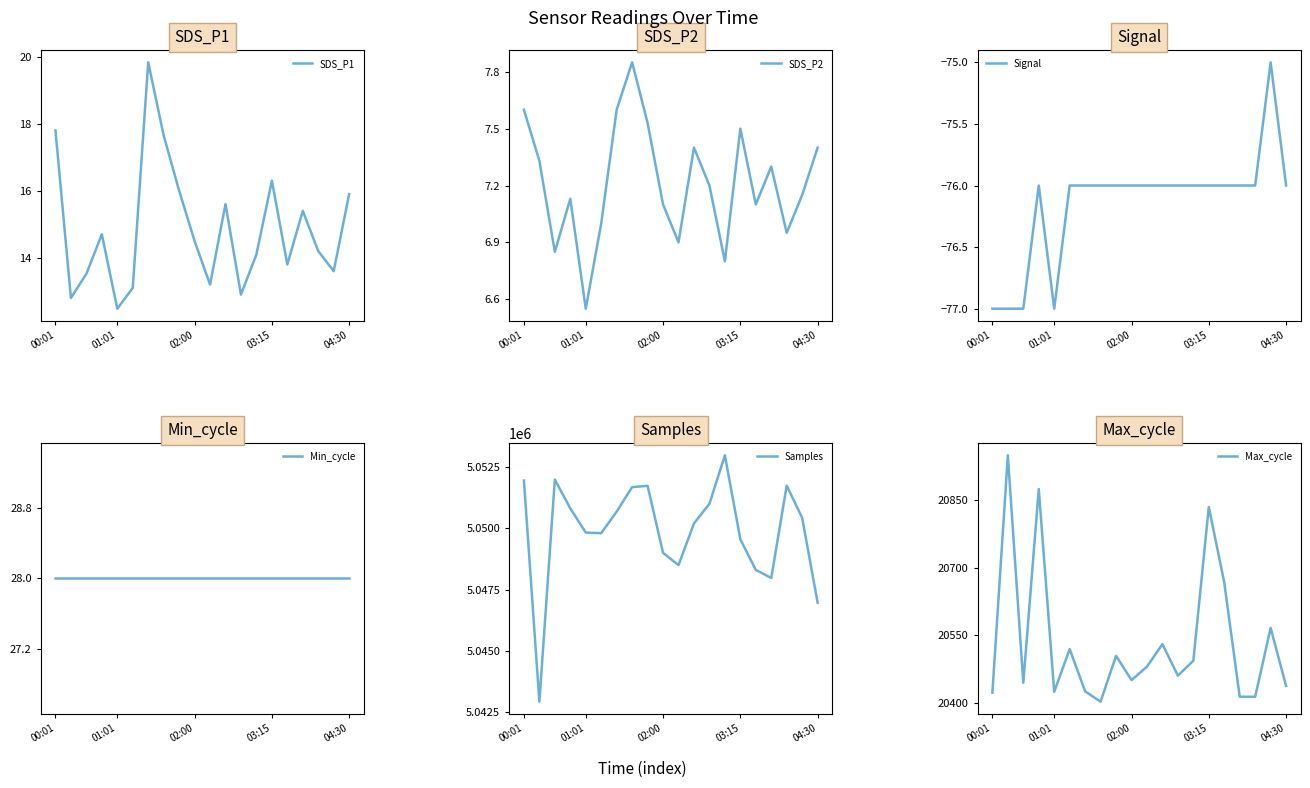

How many lines are shown in the chart?

6